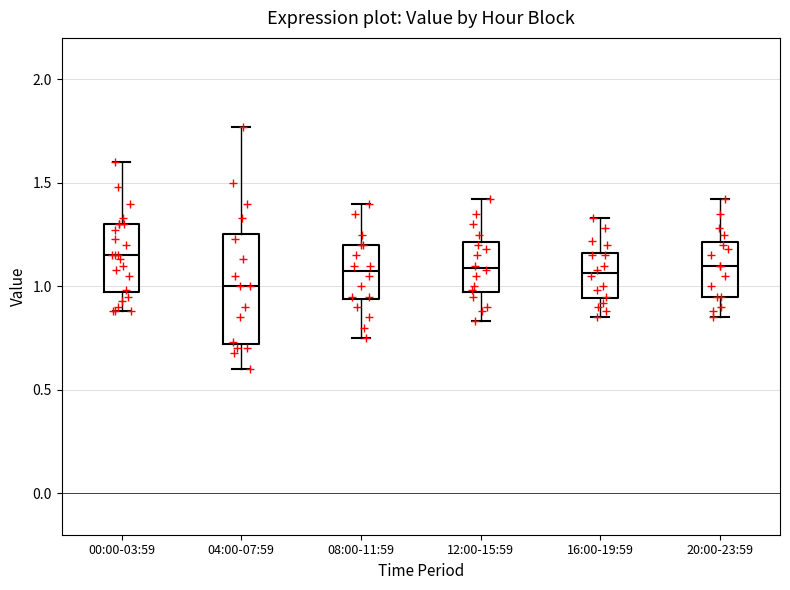

Reading left to right, transcribe this box plot: for each box, give where its median line is, the range the box spans, and where its two whiskers end, as read against the y-axis. The values are not printed on the chart, so give them approximately, as read against the axis.

00:00-03:59: median 1.15, box 0.95 to 1.30, whiskers 0.90 to 1.60
04:00-07:59: median 1.00, box 0.70 to 1.25, whiskers 0.60 to 1.75
08:00-11:59: median 1.10, box 0.95 to 1.20, whiskers 0.75 to 1.40
12:00-15:59: median 1.10, box 0.95 to 1.20, whiskers 0.85 to 1.40
16:00-19:59: median 1.05, box 0.95 to 1.15, whiskers 0.85 to 1.35
20:00-23:59: median 1.10, box 0.95 to 1.20, whiskers 0.85 to 1.40